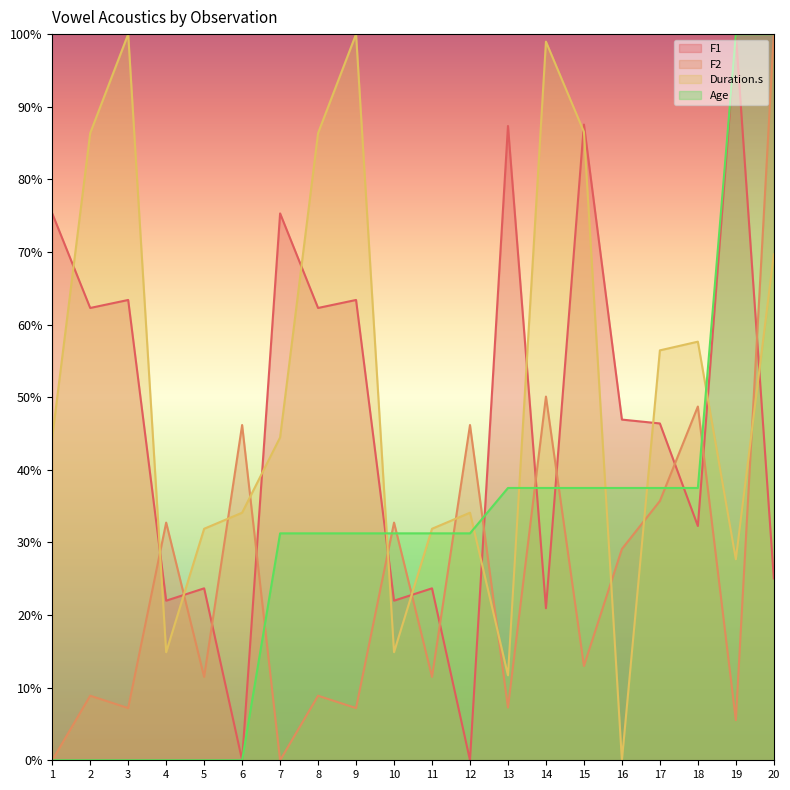

Rank the categories by Age value from lowest to highest.

1, 2, 3, 4, 5, 6, 7, 8, 9, 10, 11, 12, 13, 14, 15, 16, 17, 18, 19, 20